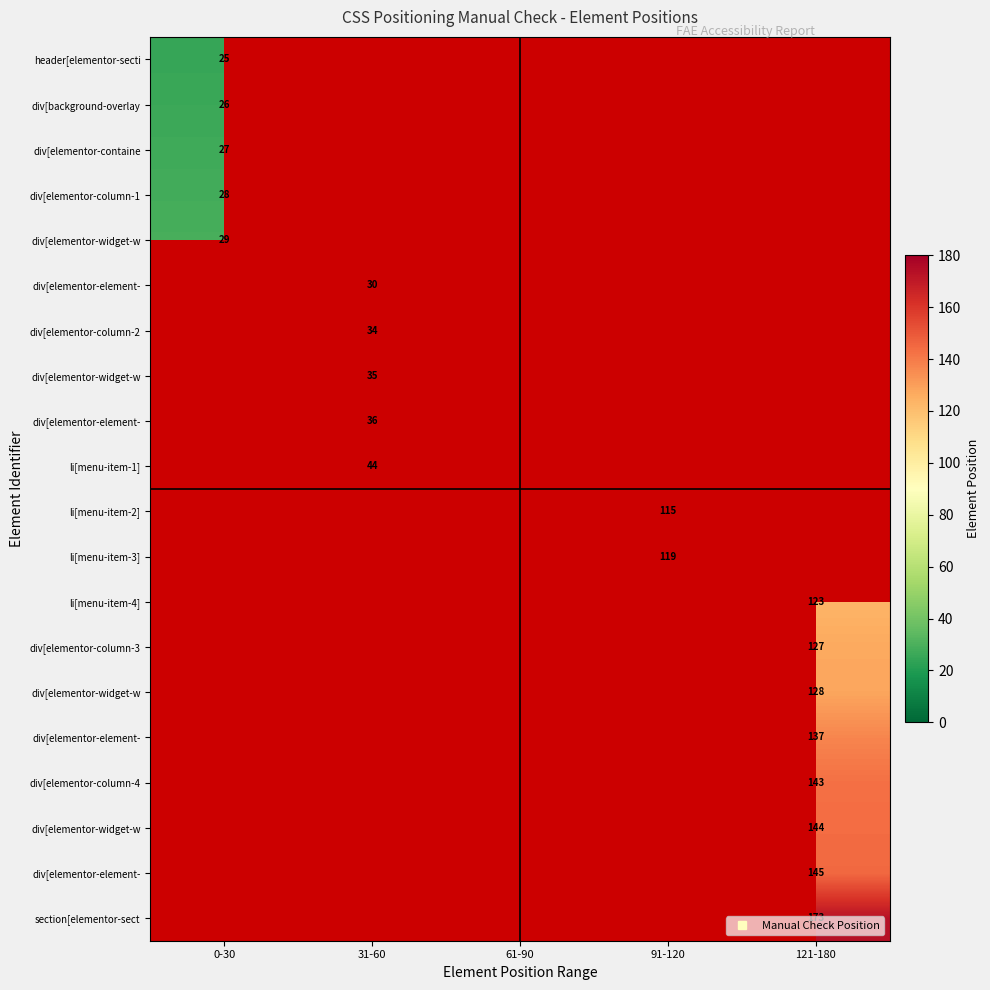

How many distinct data groups are displayed?

20